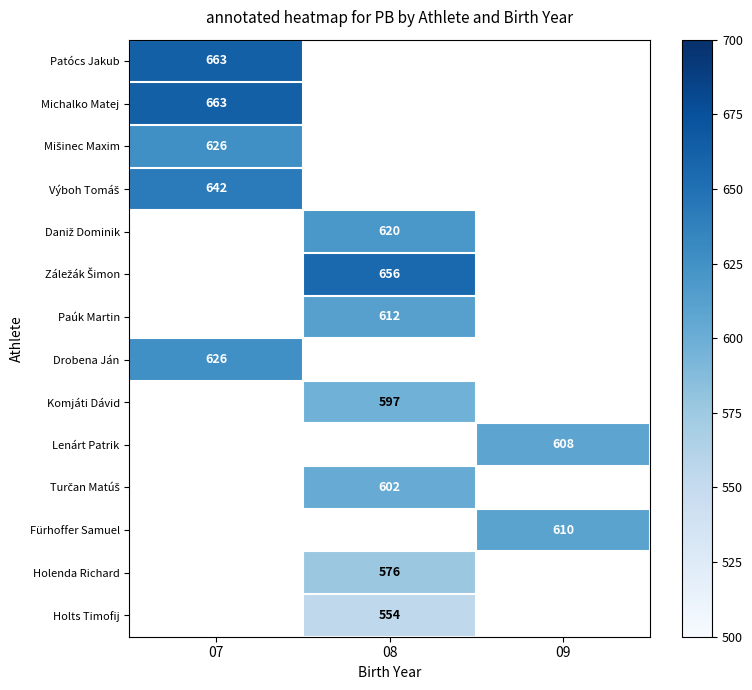

True or false: Fürhoffer Samuel has a value of 610 at 09.

True